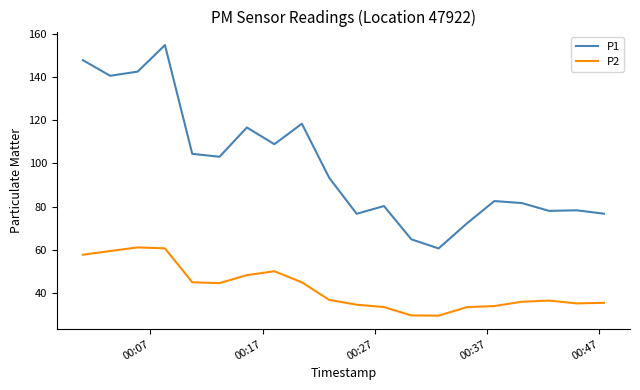

True or false: P2 and P1 intersect in this chart.

False